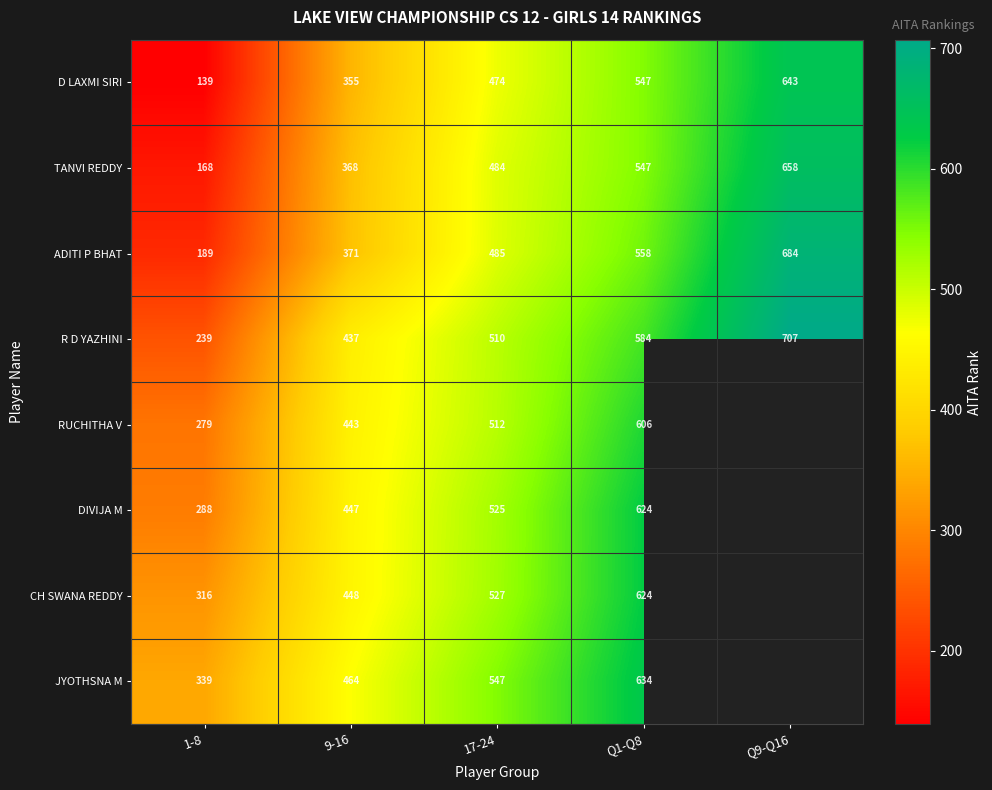

How many ADITI P BHAT values are between 371 and 558?

3